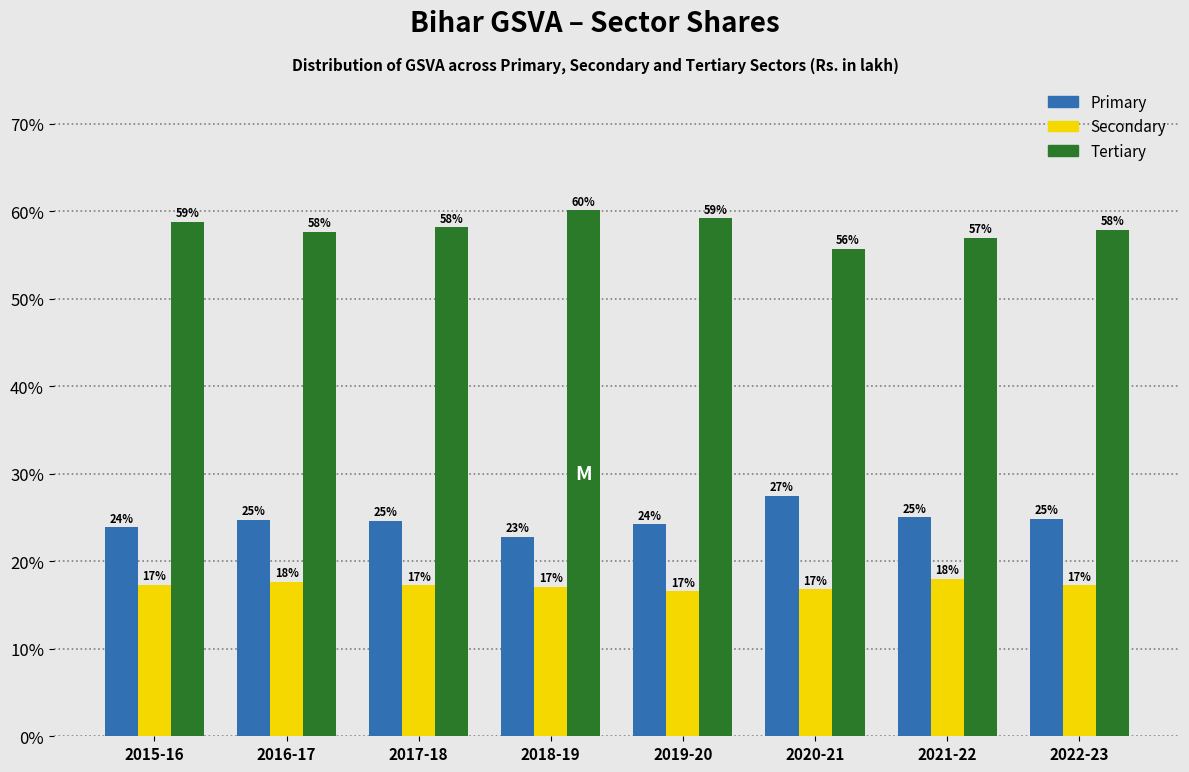

Is the value of Primary at 2019-20 greater than the value of Secondary at 2018-19?

Yes